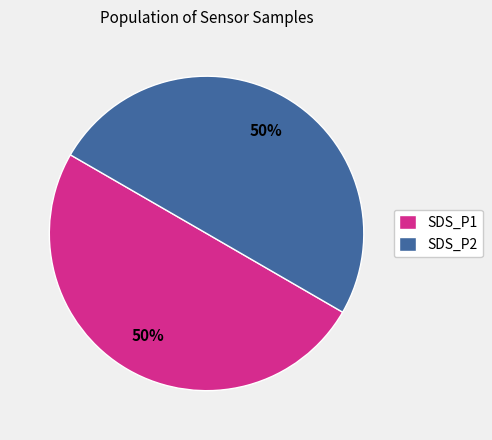

To the nearest percent, what is the average slice percentage?

50%